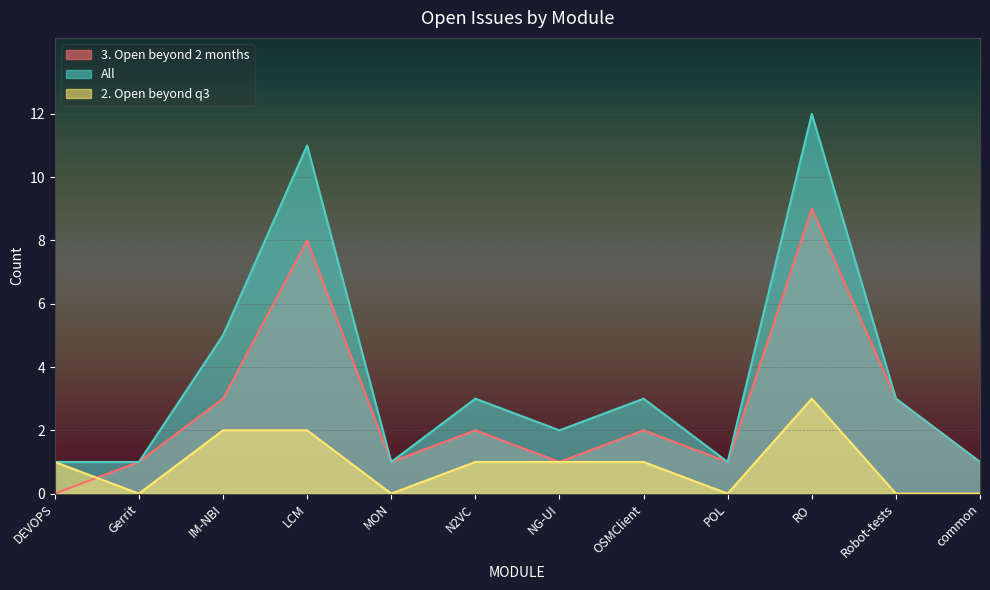

Count the 3. Open beyond 2 months values in the range 1 to 3.

9